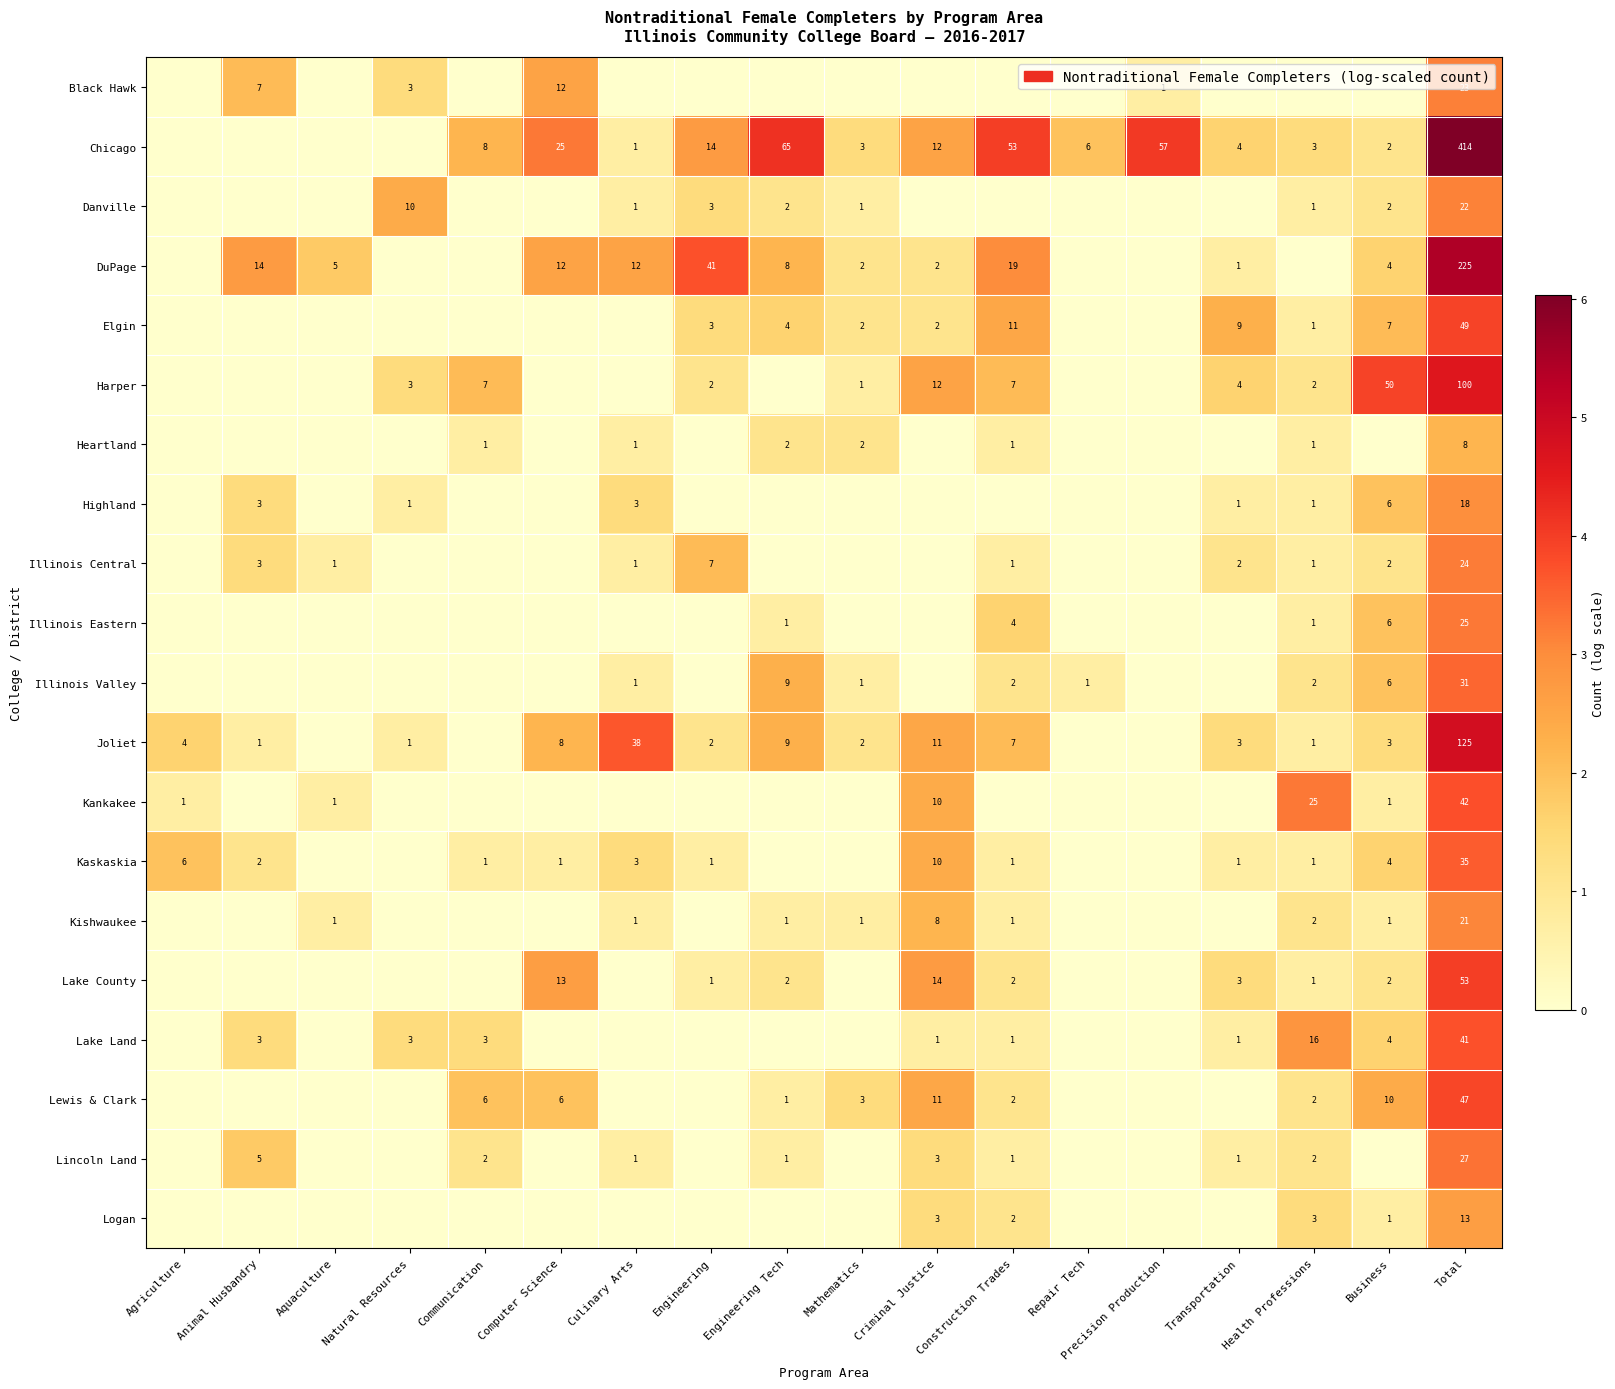

What is the difference between the DuPage values at Engineering Tech and Construction Trades?

11